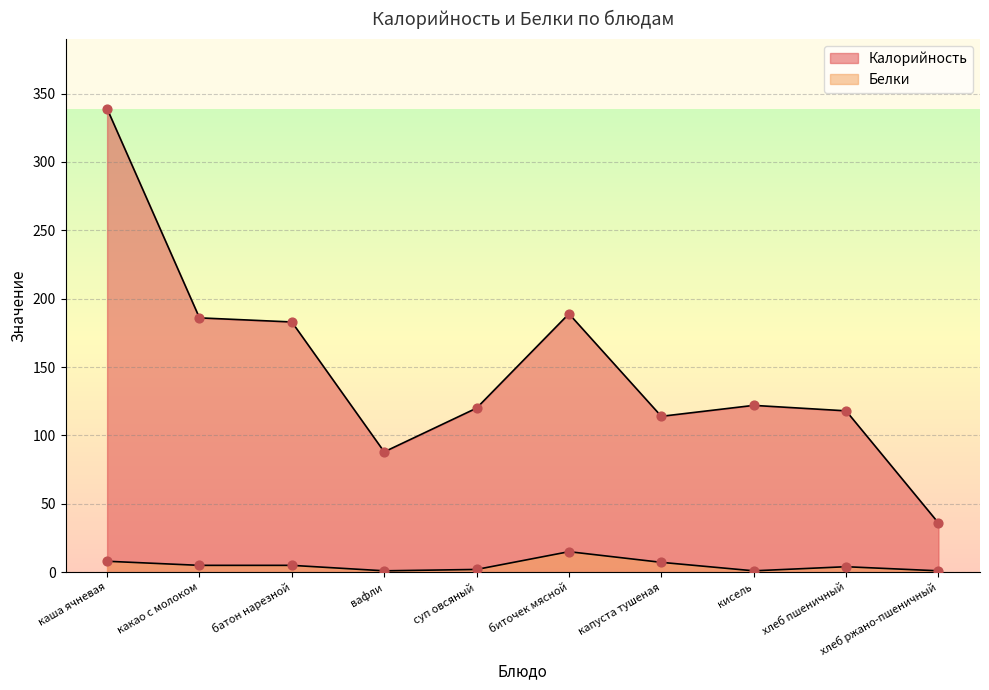

Is the value of Калорийность at кисель greater than the value of Белки at хлеб пшеничный?

Yes